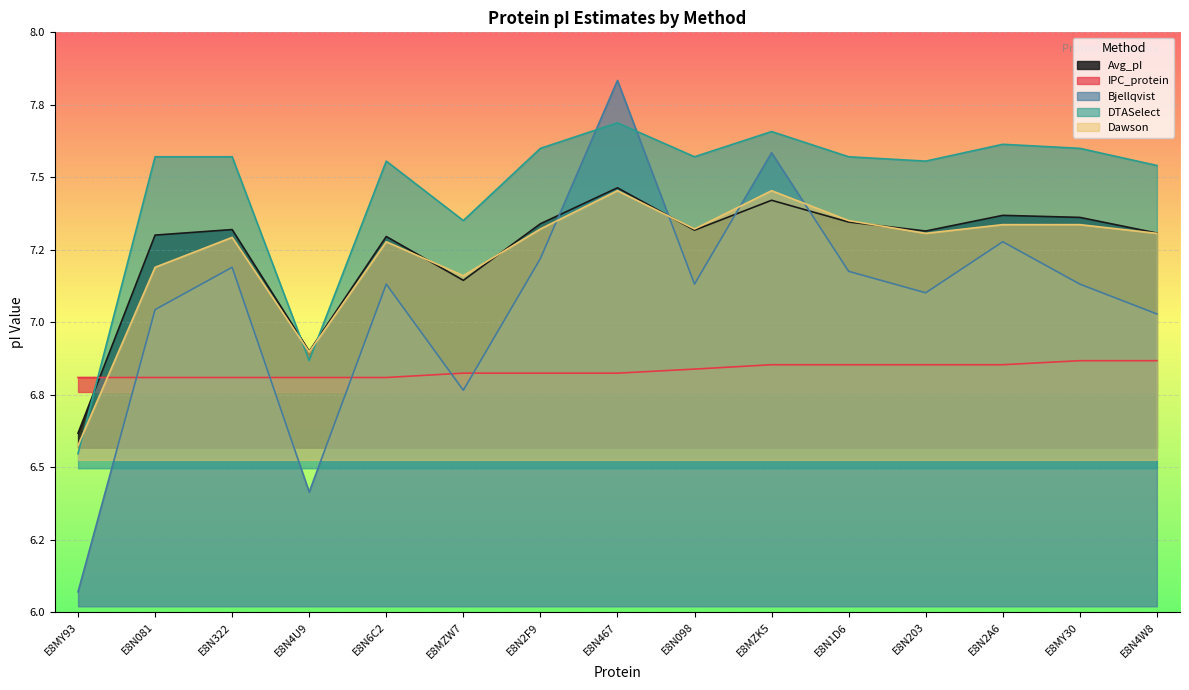

What is the difference between the maximum and minimum values in the Dawson series?

0.9